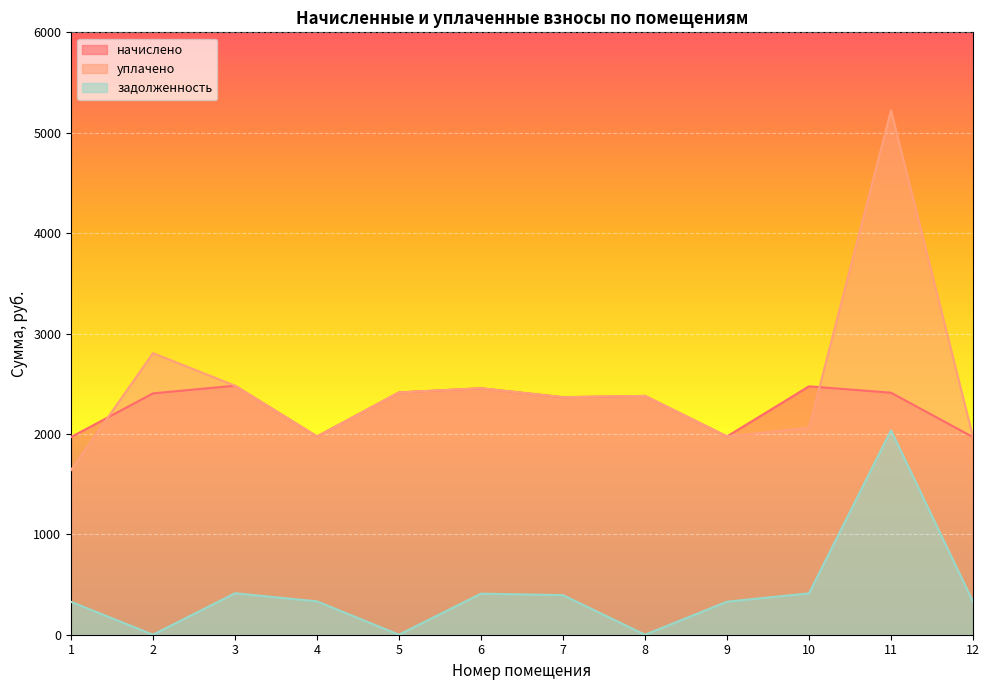

Where is the first local minimum for задолженность?

2